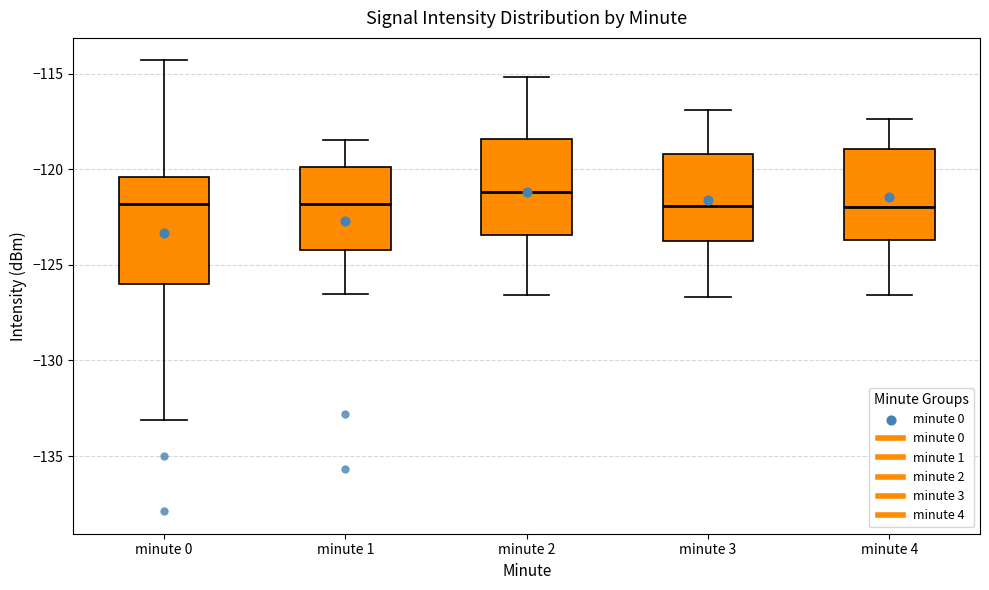

Reading left to right, read every box against the y-axis: the position of its median line, the range the box covers, and the ends of its whiskers. The values are not printed on the chart, so give them approximately, as read against the axis.

minute 0: median -122.0, box -126.0 to -120.5, whiskers -133.0 to -114.5
minute 1: median -122.0, box -124.0 to -120.0, whiskers -126.5 to -118.5
minute 2: median -121.0, box -123.5 to -118.5, whiskers -126.5 to -115.0
minute 3: median -122.0, box -124.0 to -119.0, whiskers -126.5 to -117.0
minute 4: median -122.0, box -123.5 to -119.0, whiskers -126.5 to -117.5